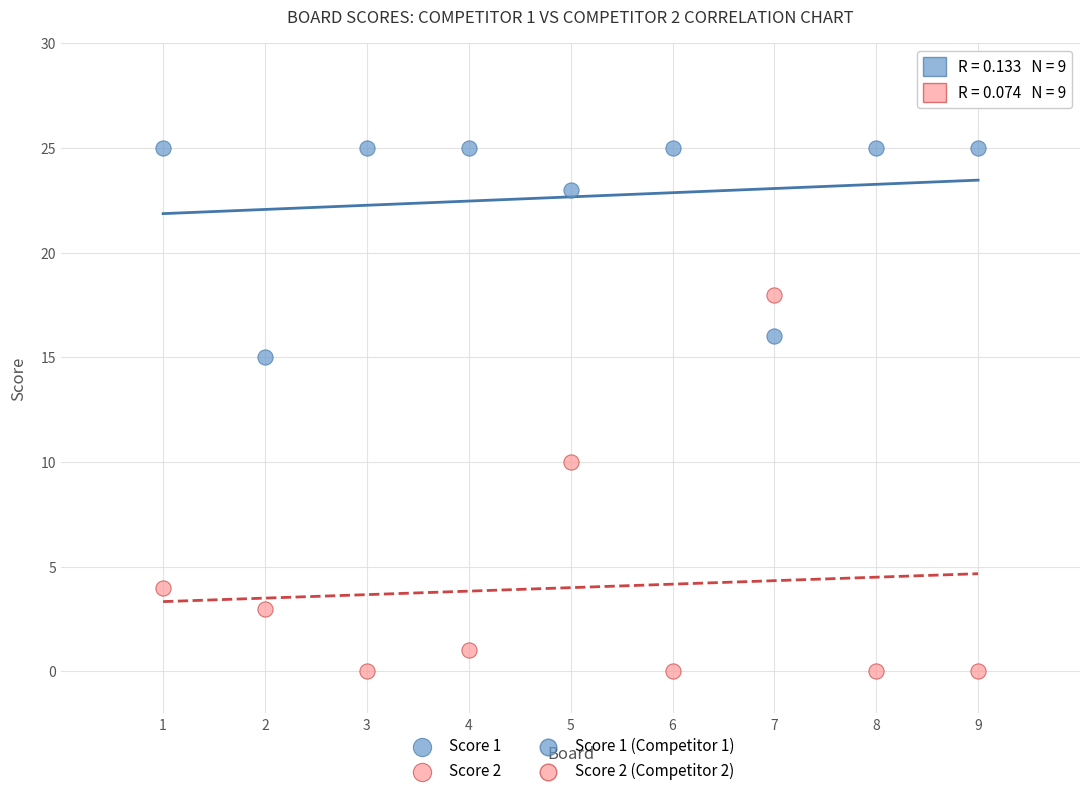

Across all series, what Y value is closest to 12?

10